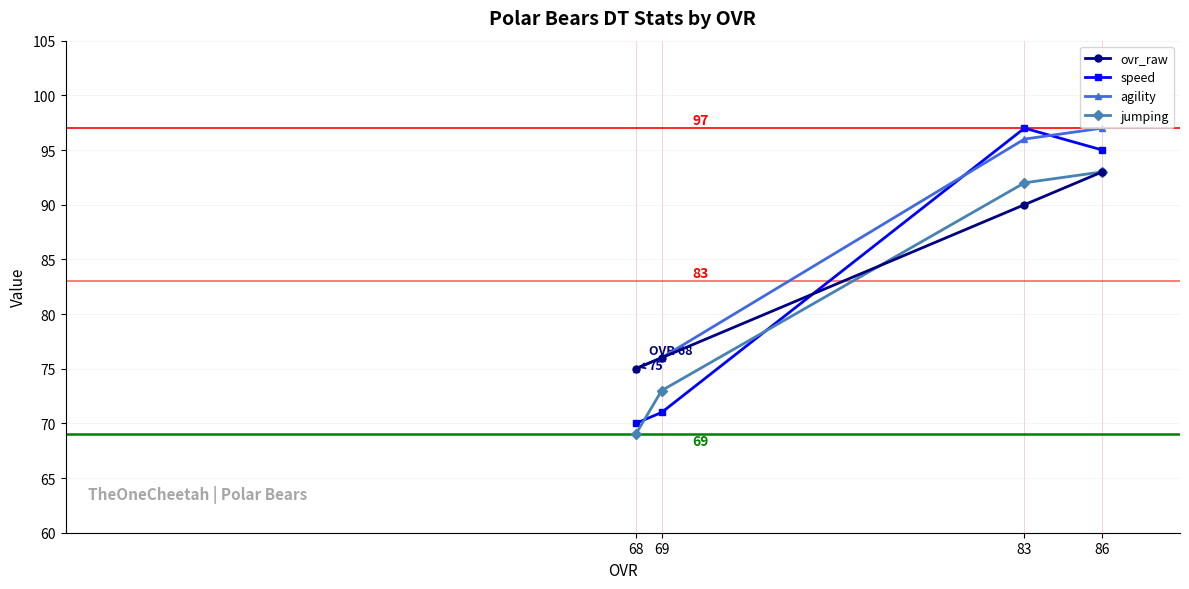

What is the total value across all series at 83?

375